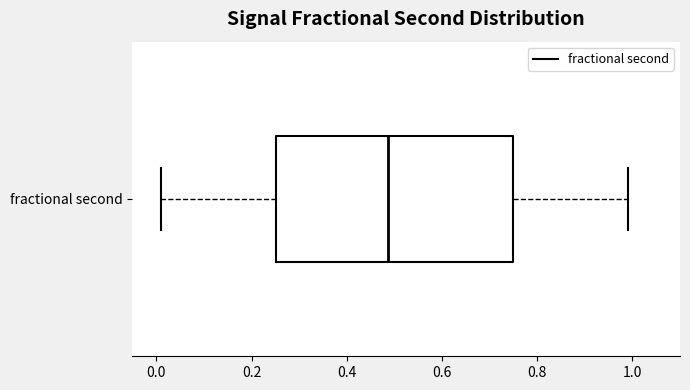

Read this box plot against the x-axis: the position of the median line, the range covered by the box, and the ends of both whiskers. The values are not printed on the chart, so give them approximately, as read against the axis.

median 0.48, box 0.26 to 0.74, whiskers 0.00 to 0.98